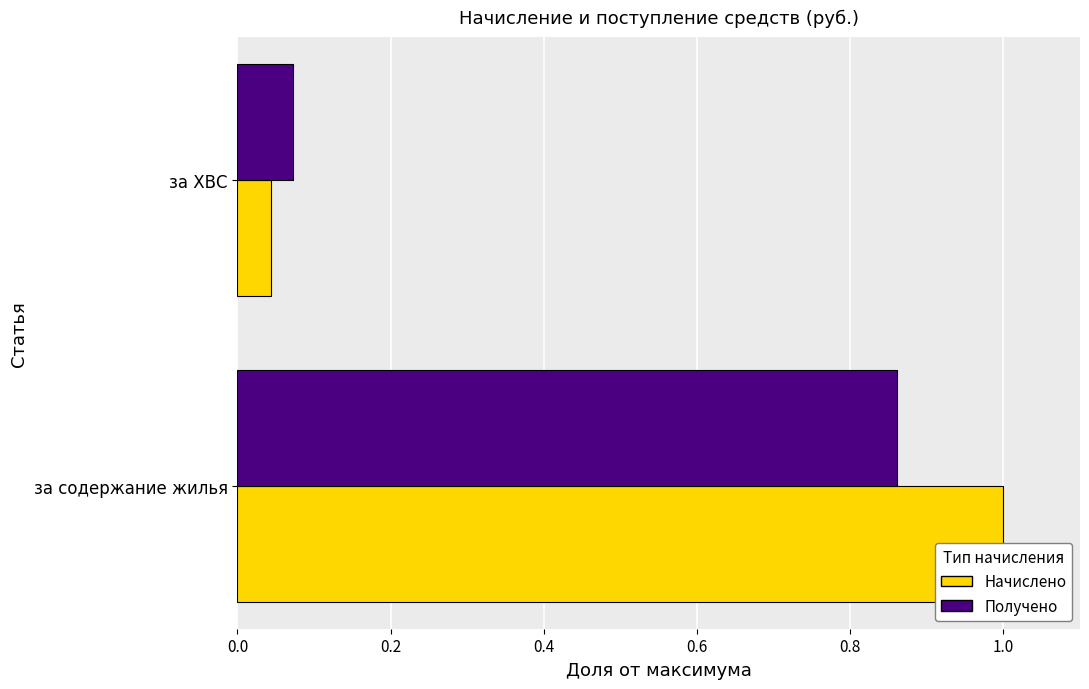

Reading left to right, what are all the values shown in this chart?

Начислено: 1.0	0.0
Получено: 0.9	0.1